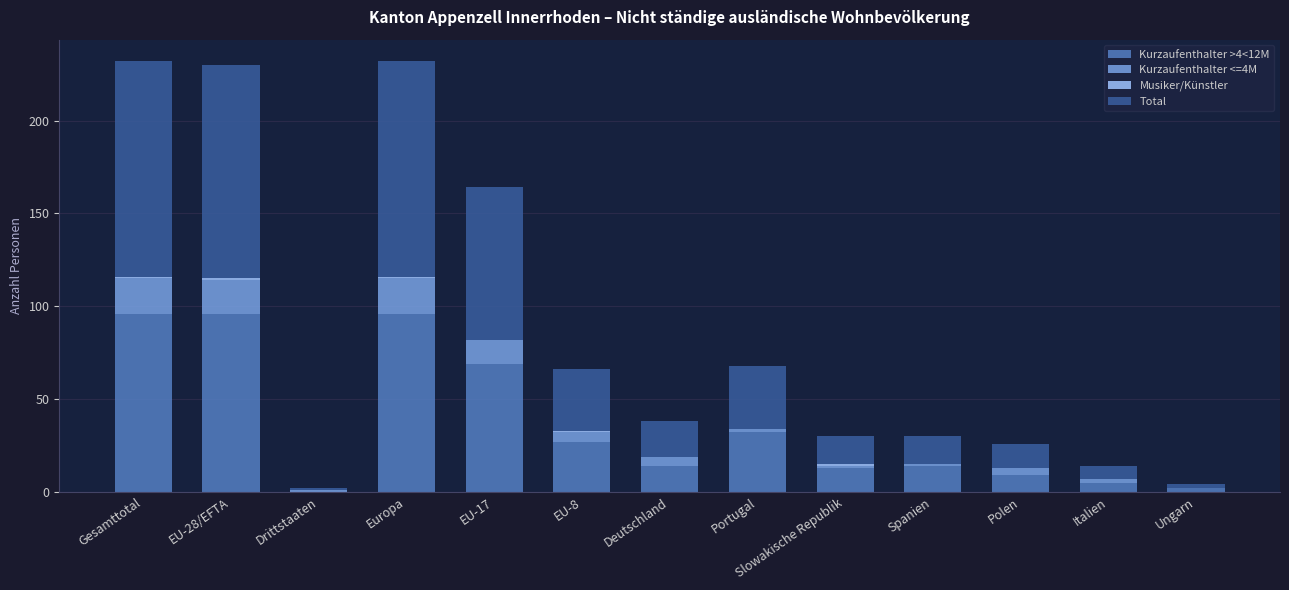

What is the total value across all series at EU-17?

164